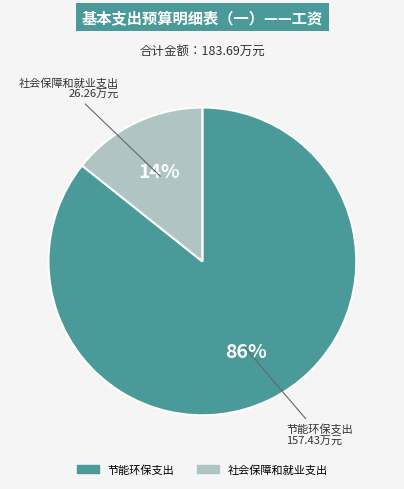

Does any single category account for the majority?

Yes